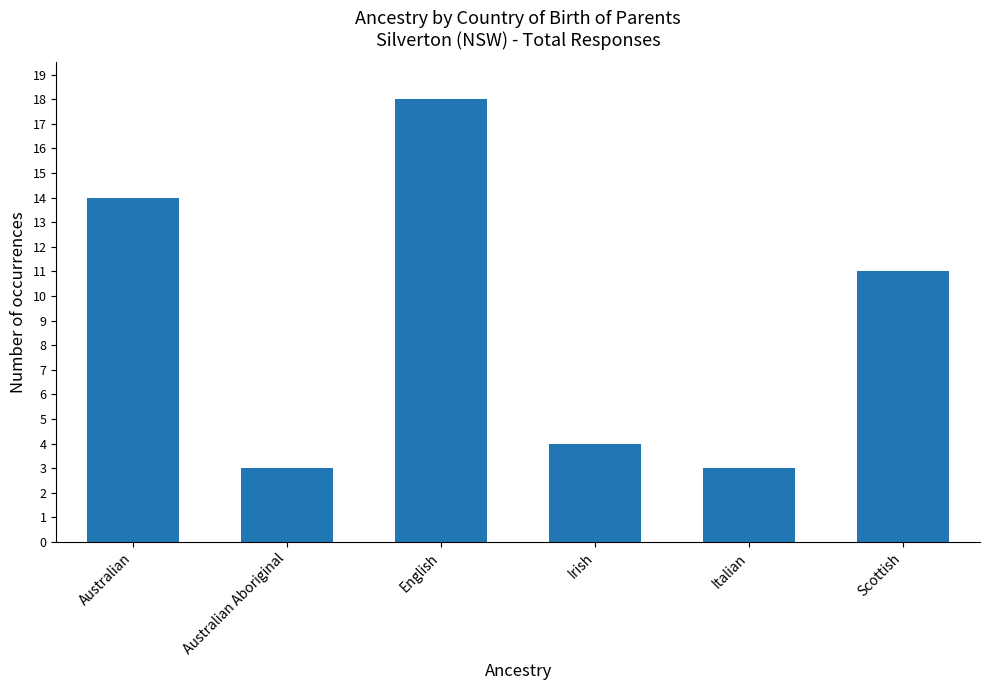

Which label corresponds to the largest value in the chart?

English